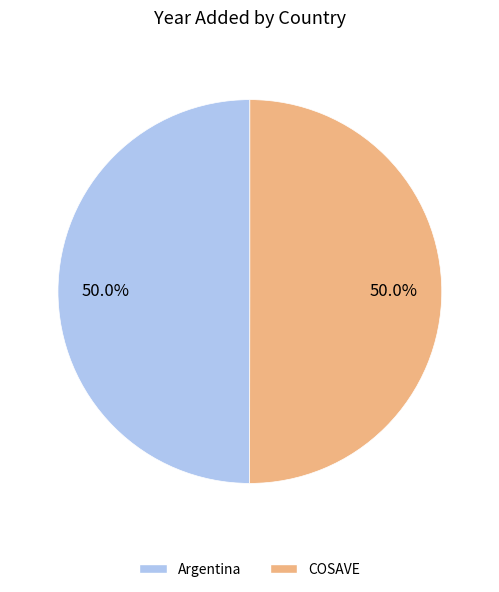

Is it true that COSAVE is 38% of the pie?

False